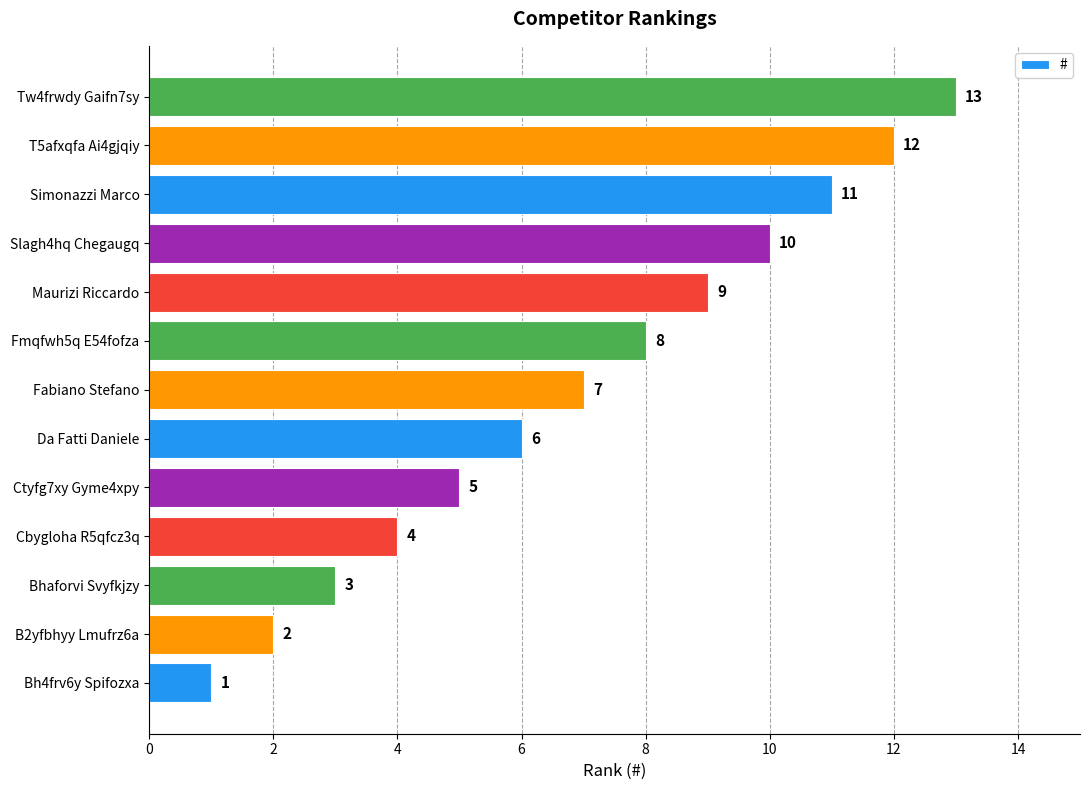

At which label is the value closest to 7?

Fabiano Stefano